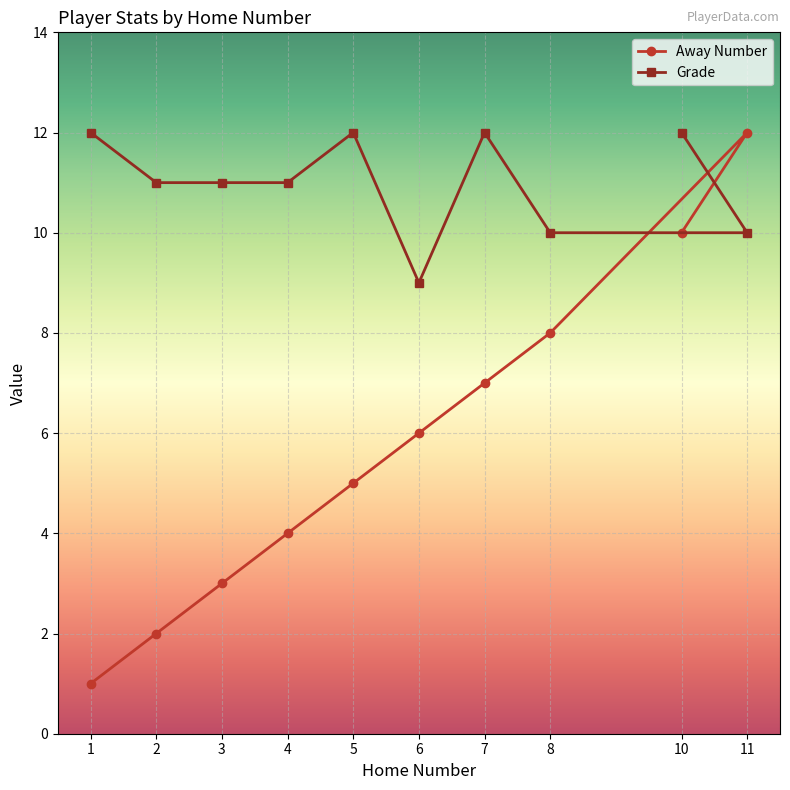

What is the highest value of the Away Number series?

12